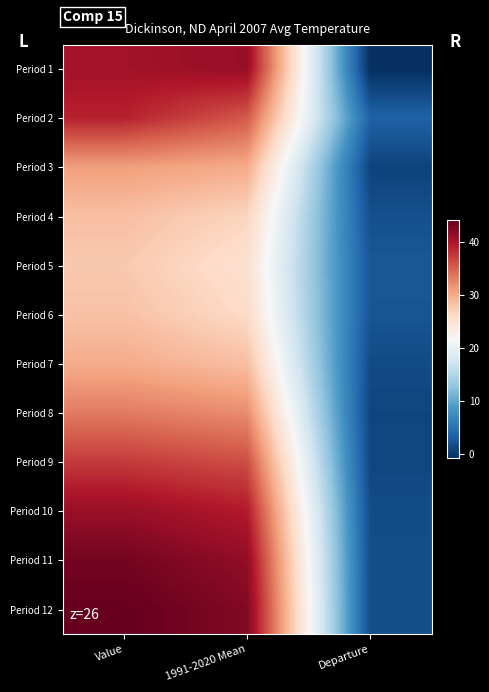

At which category is the sum across all series the highest?

Value